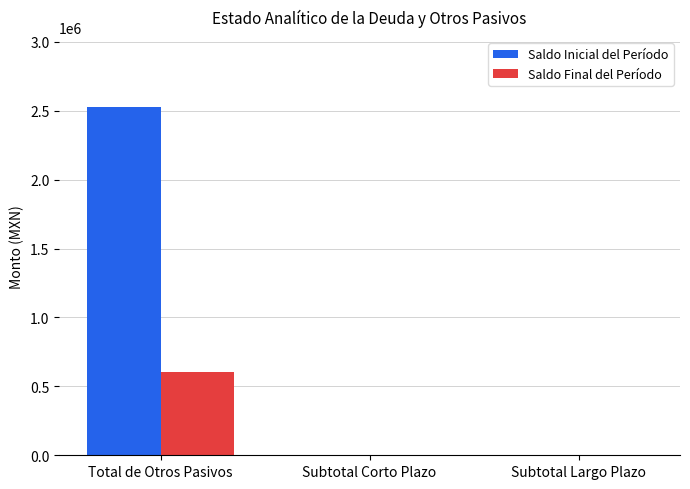

The value of Saldo Inicial del Período at Subtotal Corto Plazo is 0.0. True or false?

True